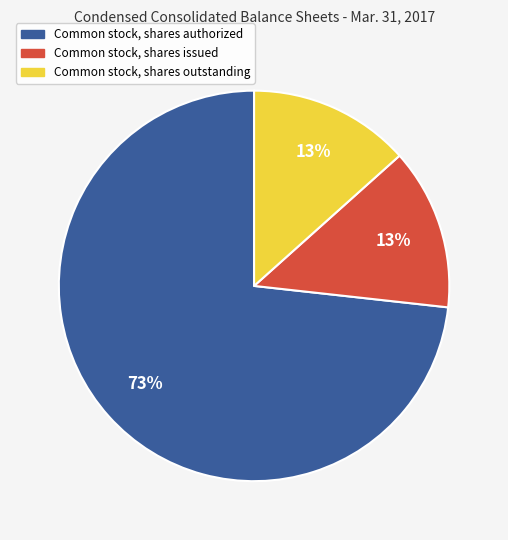

Which slice represents more than half of the pie?

Common stock, shares authorized